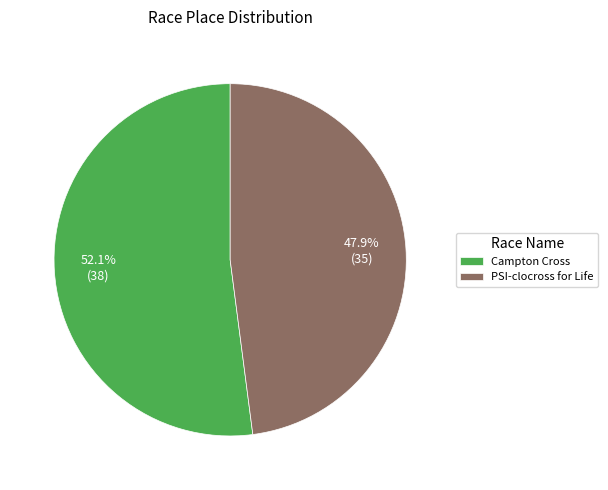

To the nearest percent, what is the average slice percentage?

50%